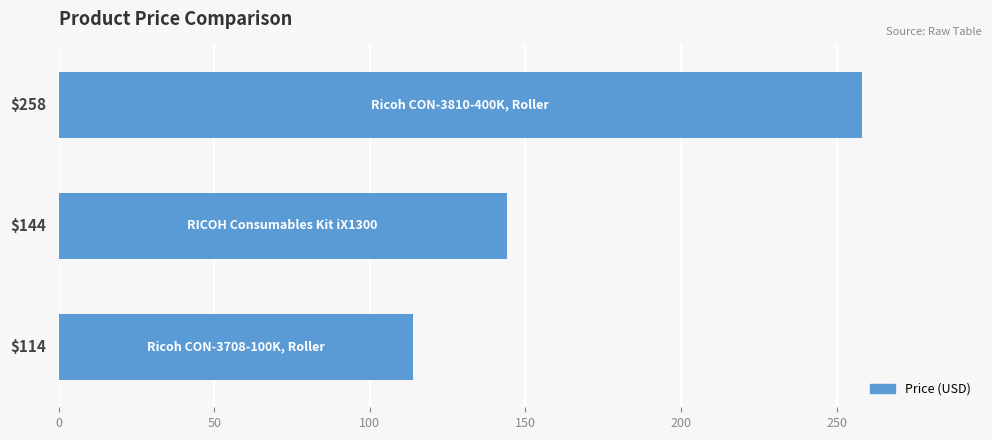

What is the difference between the second highest and minimum values?

30